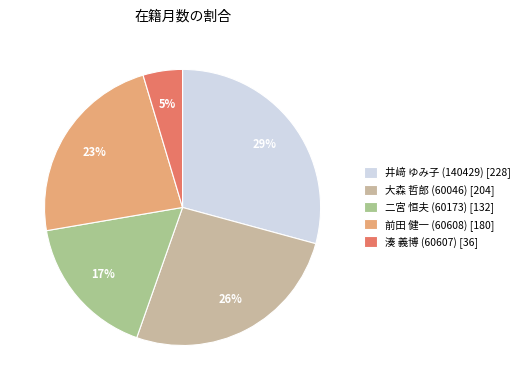

What percentage is the 前田 健一 (60608) slice, to the nearest percent?

23%